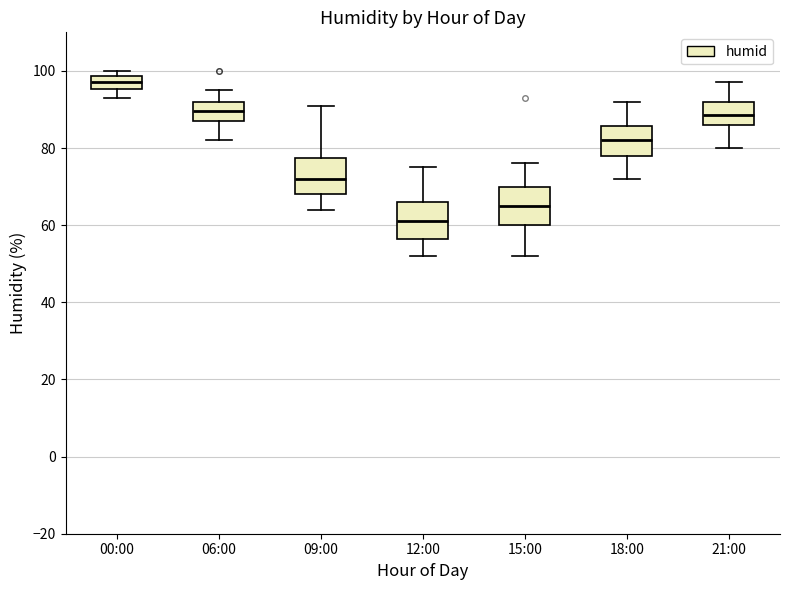

Where does the lower whisker of the box for 00:00 end on the y-axis? The values are not printed on the chart, so give them approximately, as read against the axis.

94